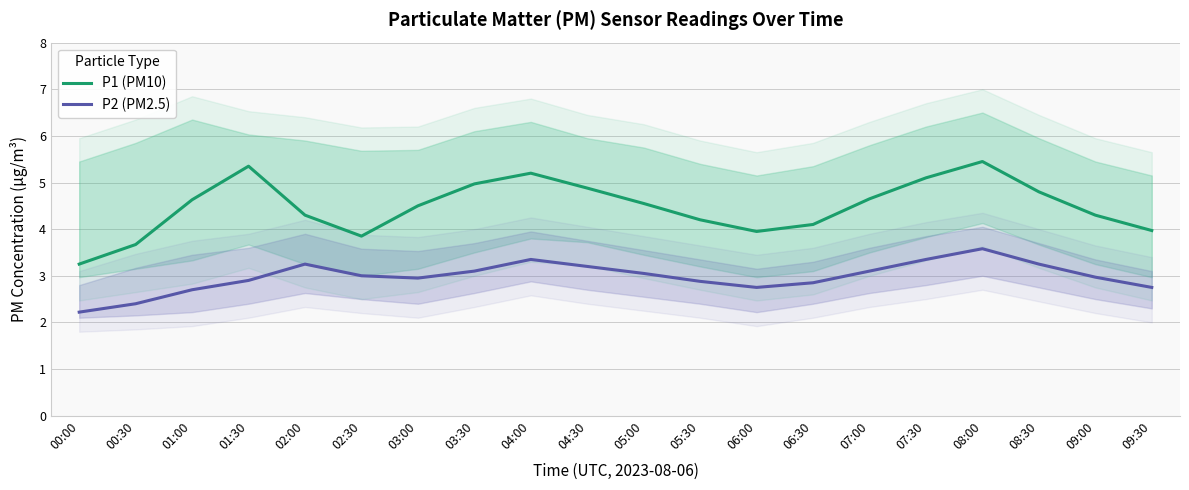

Rank the series at 05:00 from highest to lowest value.

P1 (PM10), P2 (PM2.5)